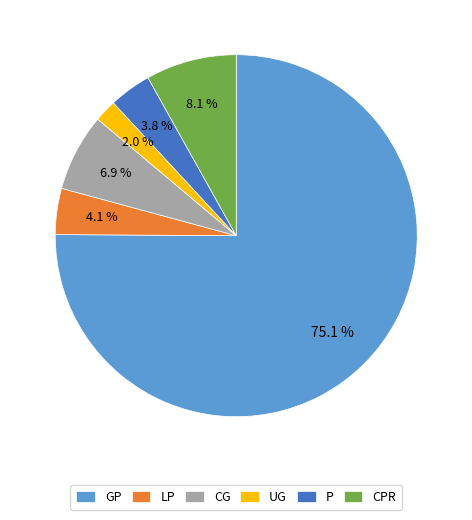

Which has a higher value, P or GP?

GP